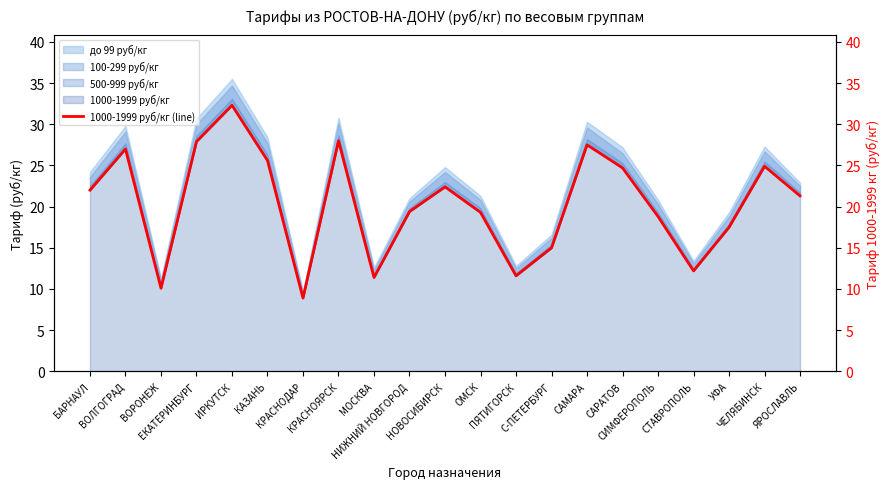

Where does the data first go above 21?

БАРНАУЛ